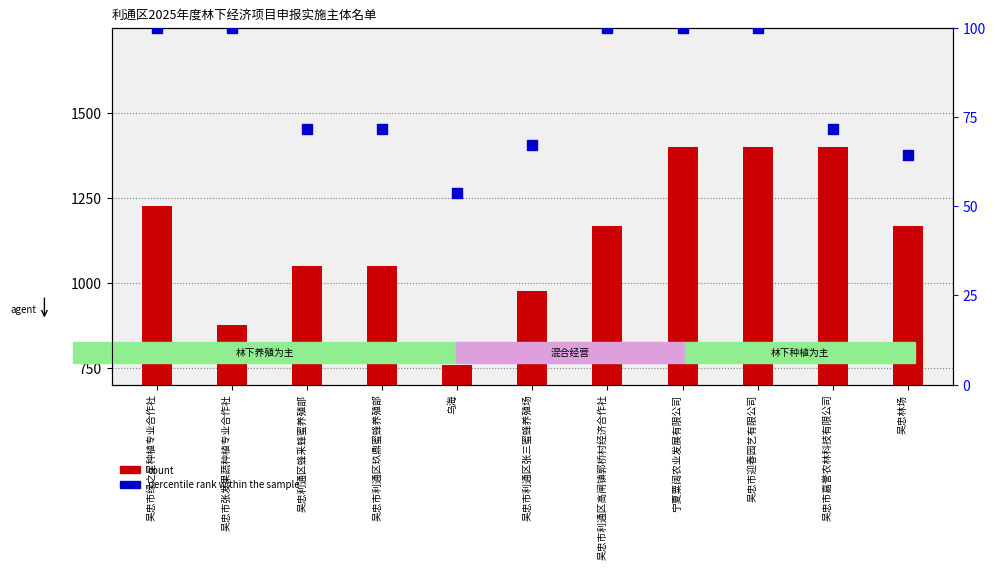

Which series has the largest total across all categories?

count